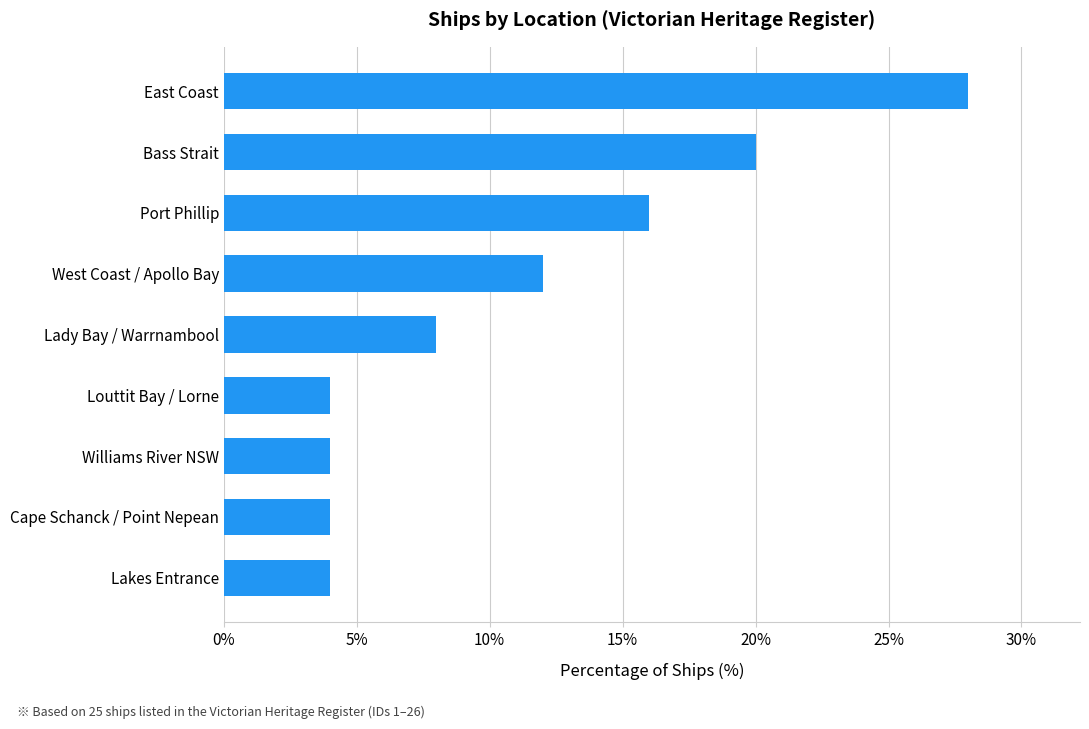

Where is the data nearest to the value 16?

Port Phillip